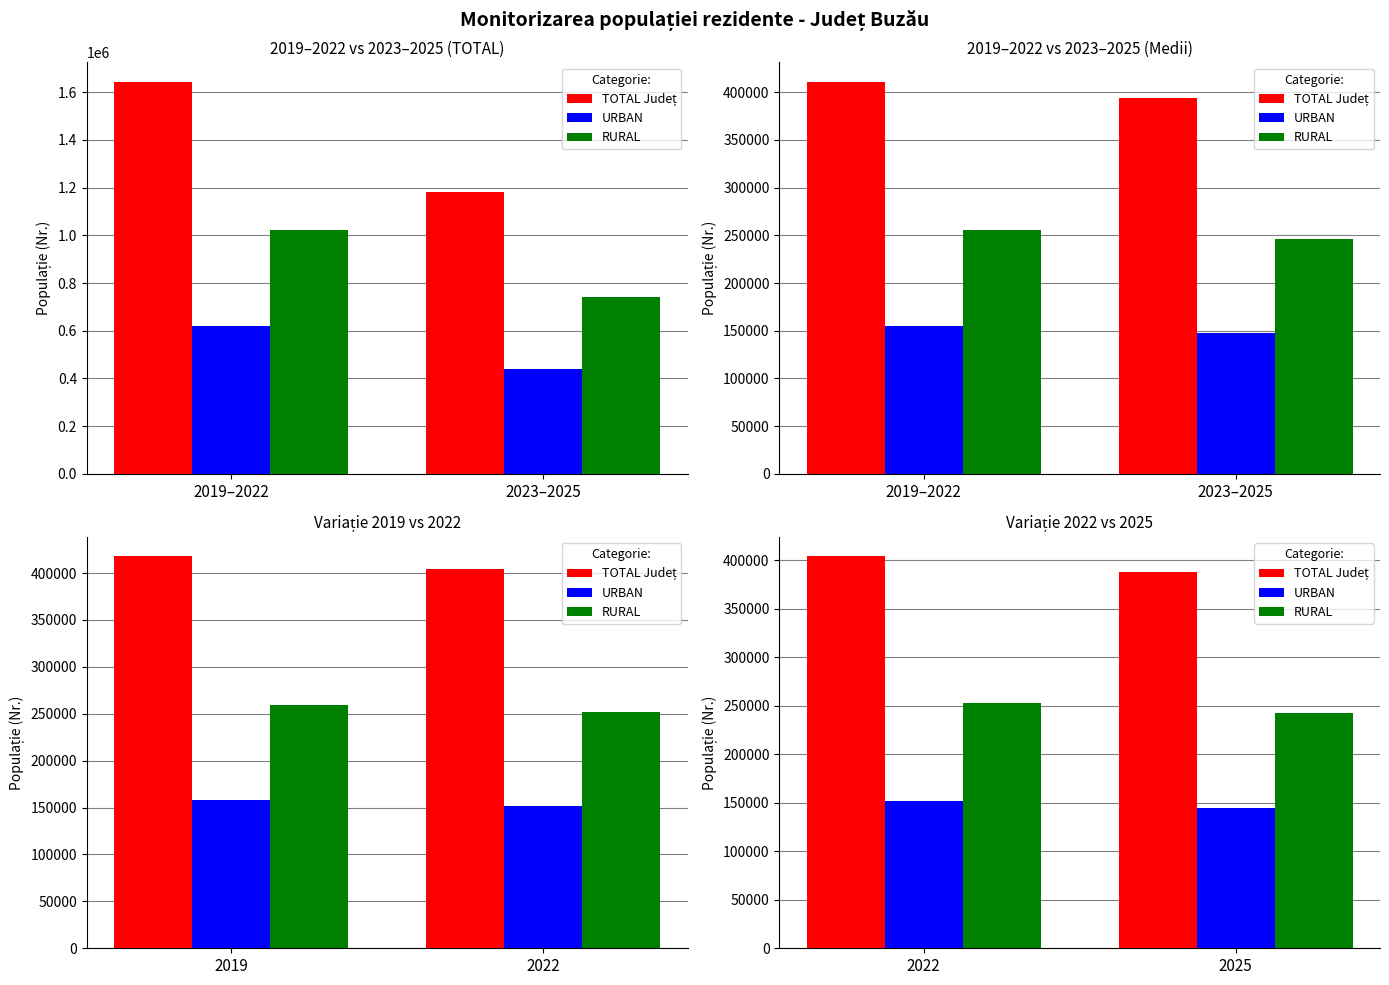

Between 2022 and 2025, which series saw the biggest shift?

TOTAL Județ